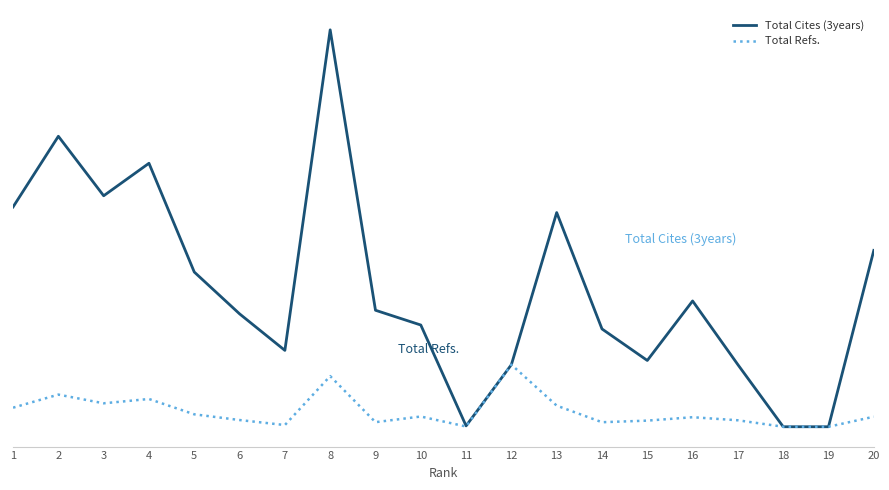

True or false: Total Refs. and Total Cites (3years) intersect in this chart.

False